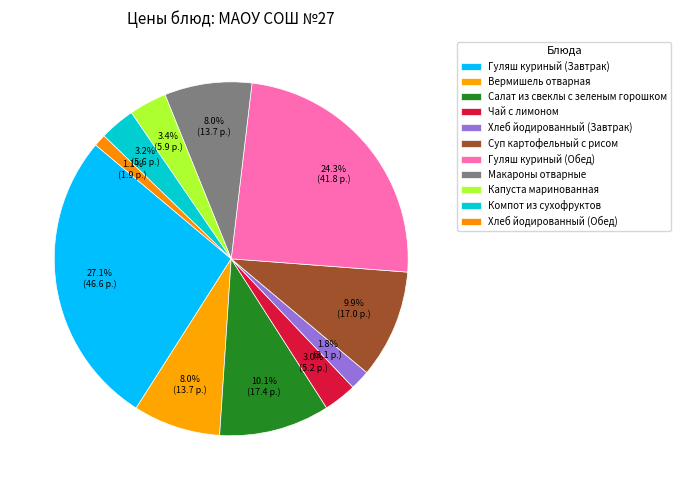

How much of the chart is everything except Гуляш куриный (Завтрак)?

72.9%